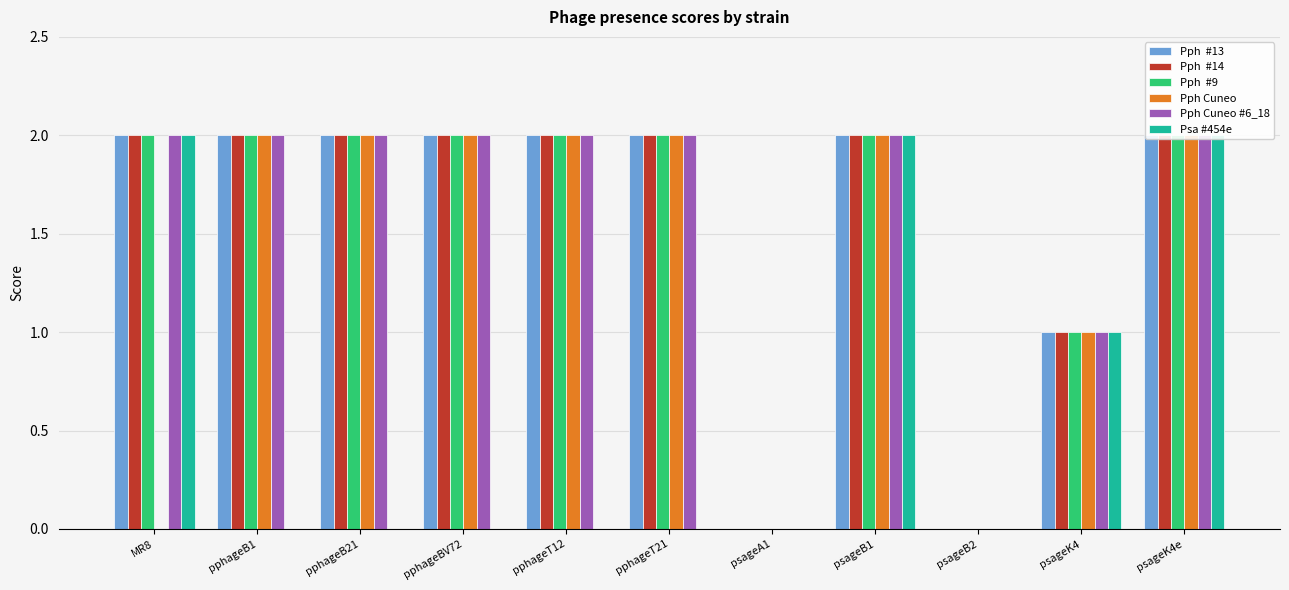

What is the highest value of the Pph Cuneo series?

2